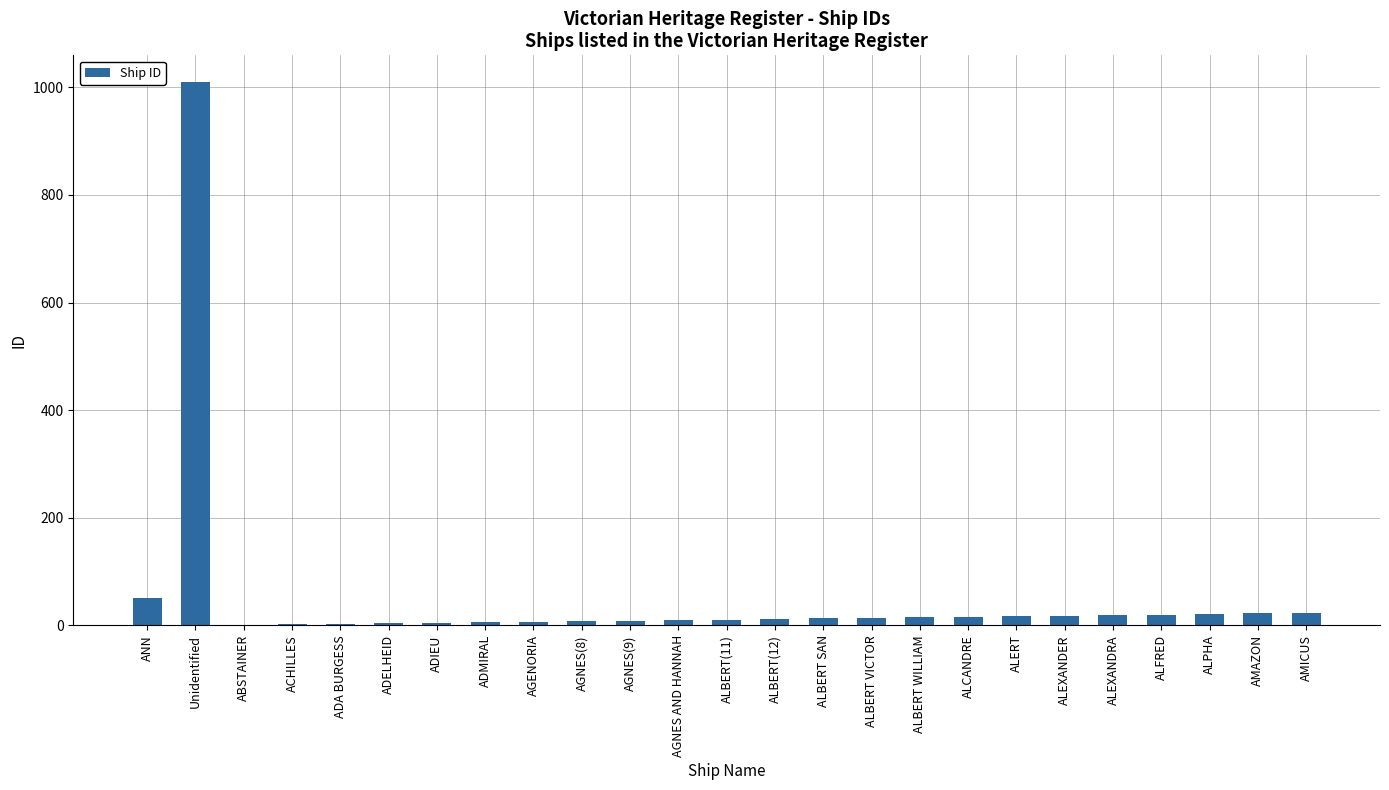

Approximately how many times larger is the value at ALFRED compared to ALEXANDRA?

1.1